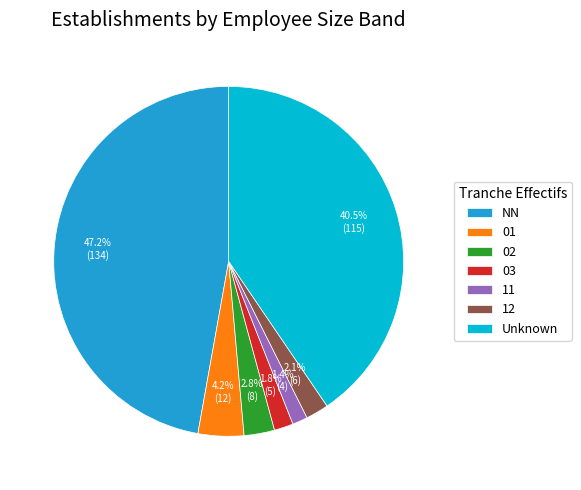

Between 02 and 11, which is larger?

02